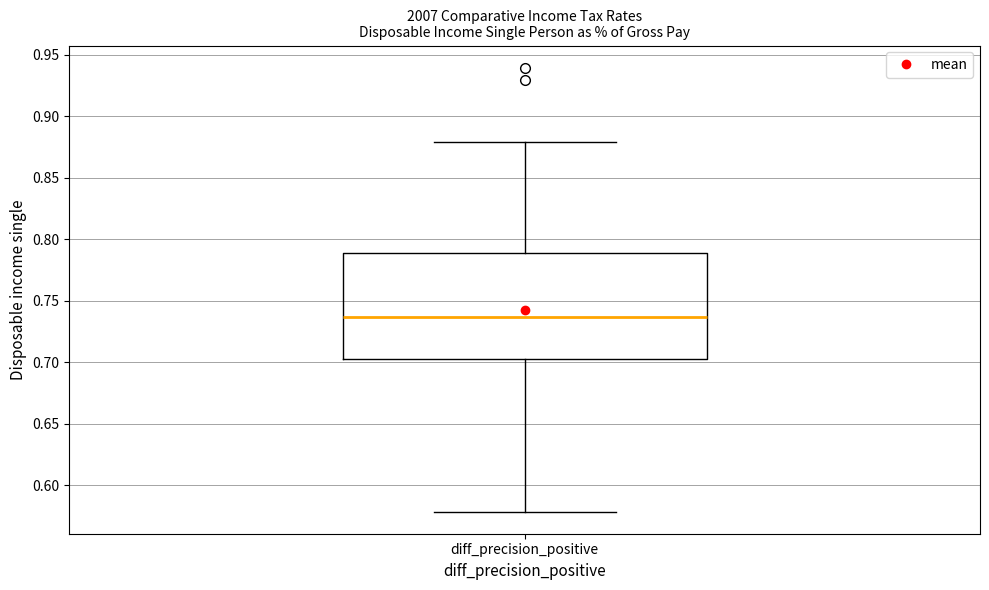

Transcribe this box plot: give where the median line is, the range the box spans, and where the two whiskers end, as read against the y-axis. The values are not printed on the chart, so give them approximately, as read against the axis.

median 0.735, box 0.705 to 0.790, whiskers 0.580 to 0.880